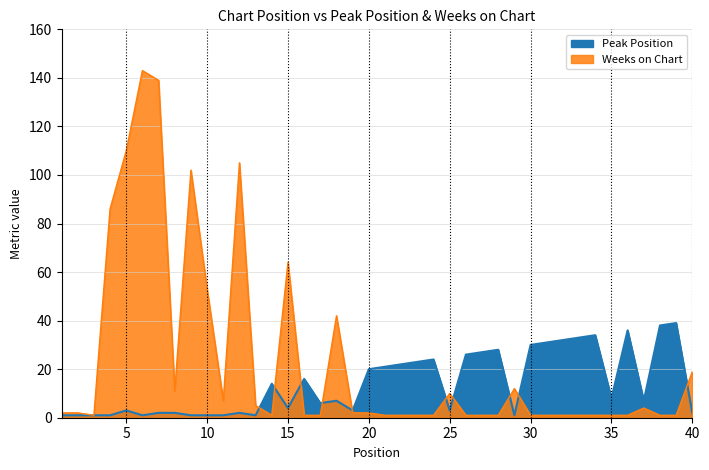

Which series ends up on top after the final intersection of Weeks on Chart and Peak Position?

Weeks on Chart